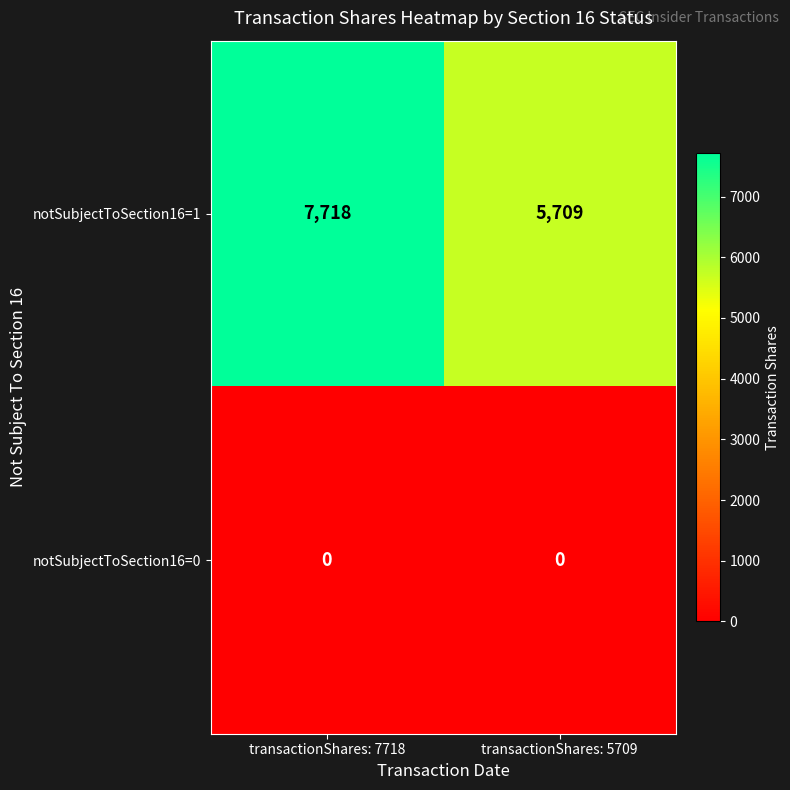

What is the difference between the maximum and minimum values in the notSubjectToSection16=1 series?

2009